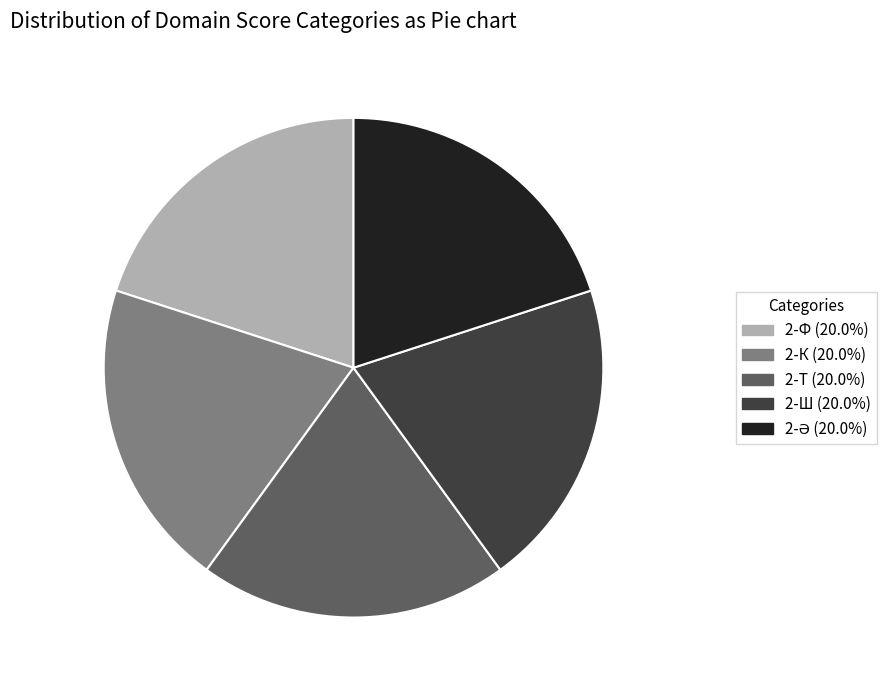

Does any single category account for the majority?

No